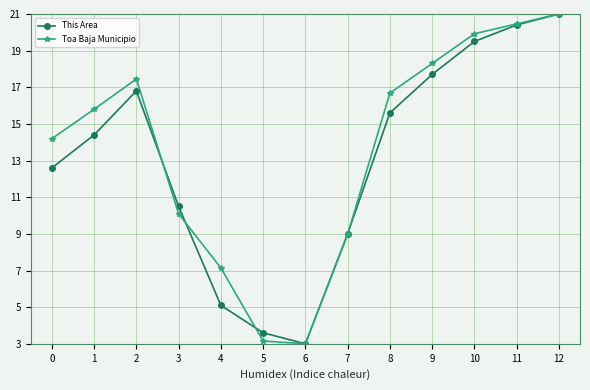

Reading left to right, what are all the values shown in this chart?

This Area: 0=12.6	1=14.4	2=16.8	3=10.5	4=5.1	5=3.6	6=3.0	7=9.0	8=15.6	9=17.7	10=19.5	11=20.4	12=21.0
Toa Baja Municipio: 0=14.2	1=15.8	2=17.5	3=10.1	4=7.1	5=3.2	6=3.0	7=9.0	8=16.7	9=18.3	10=19.9	11=20.5	12=21.0